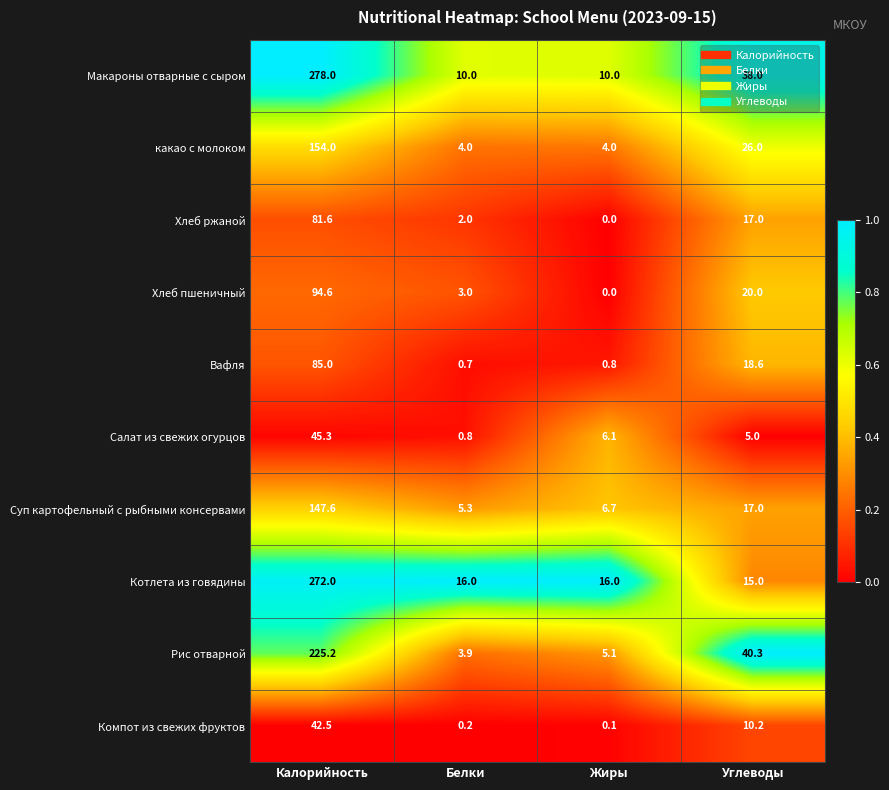

True or false: Рис отварной has a value of 225.2 at Калорийность.

True